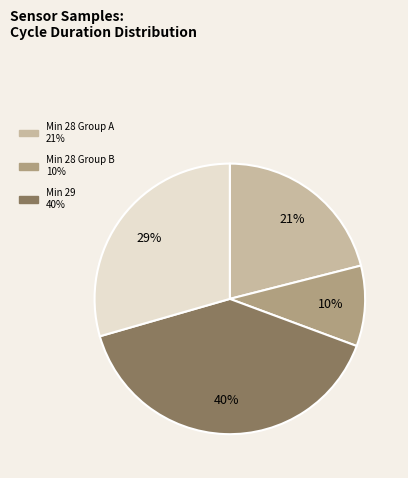

Is there a majority slice in this chart?

No